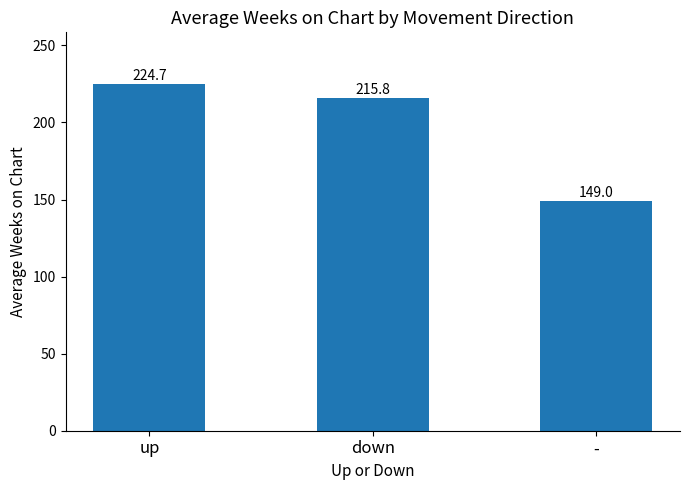

Reading right to left, list all the values displayed in this chart.

149.0	215.8	224.7